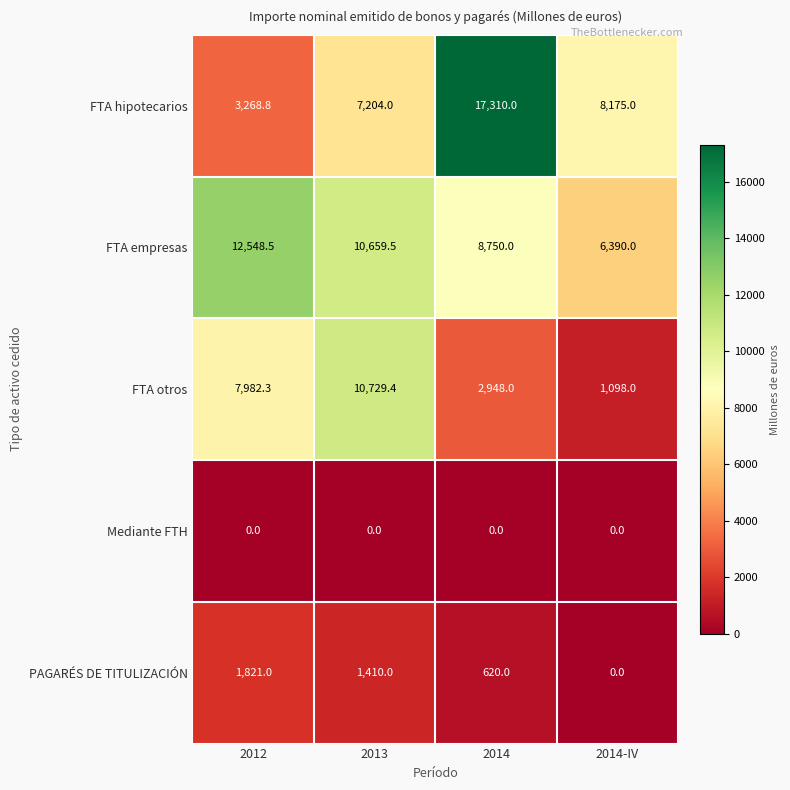

What is the sum of the FTA hipotecarios values at 2013 and 2012?

10472.8